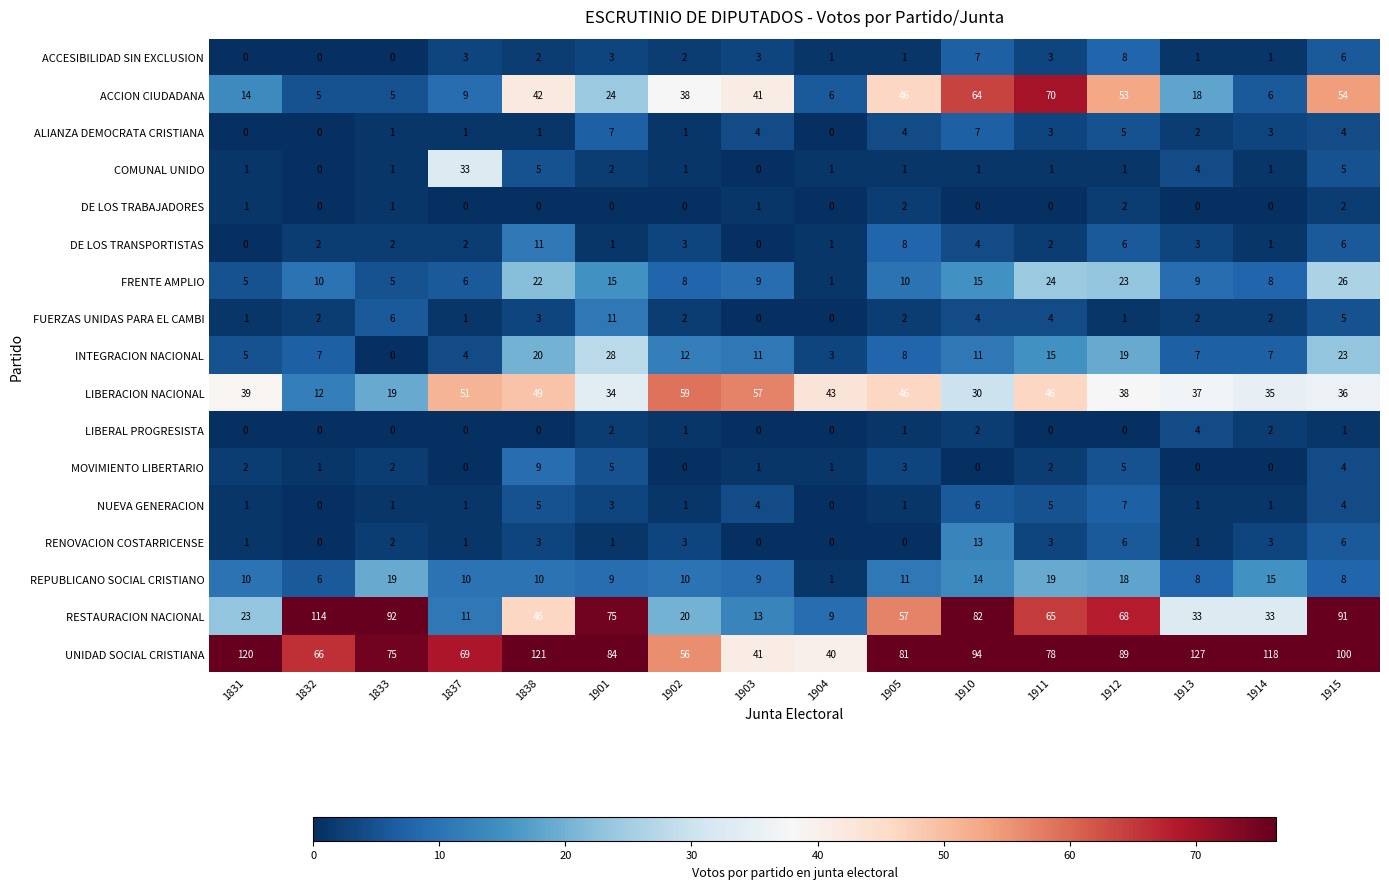

What is the sum of all FRENTE AMPLIO values?

196